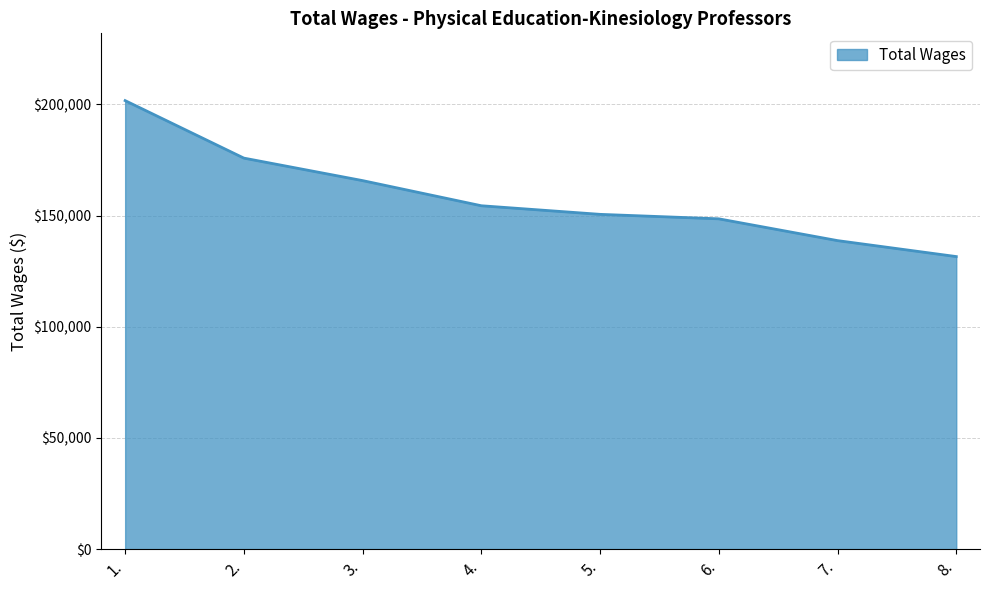

Which has a higher value, 2. or 5.?

2.